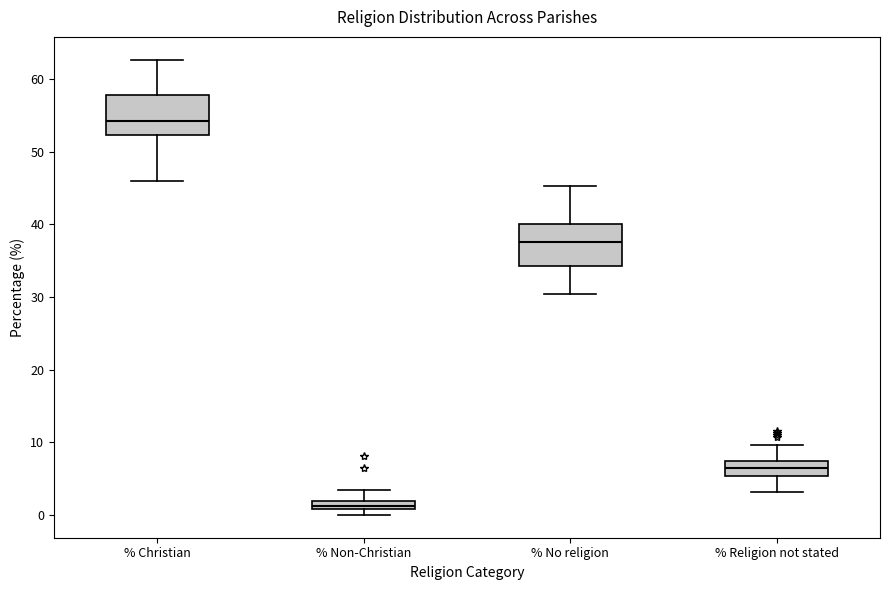

Where is the upper edge of the box for % Christian on the y-axis? The values are not printed on the chart, so give them approximately, as read against the axis.

58